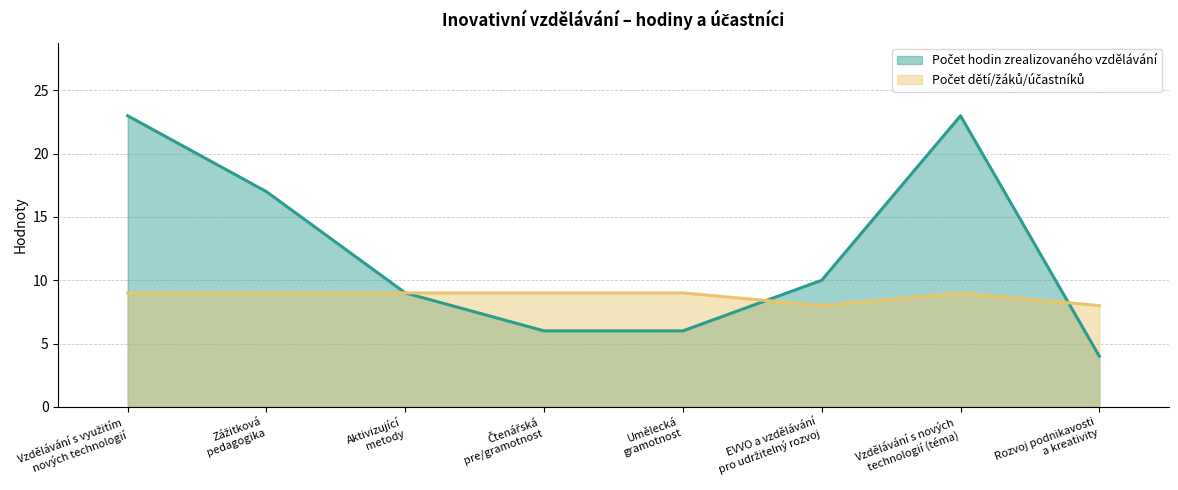

List the labels in order of Počet dětí/žáků/účastníků value, smallest first.

EVVO a vzdělávání
pro udržitelný rozvoj, Rozvoj podnikavosti
a kreativity, Vzdělávání s využitím
nových technologií, Zážitková
pedagogika, Aktivizující
metody, Čtenářská
pre/gramotnost, Umělecká
gramotnost, Vzdělávání s nových
technologií (téma)